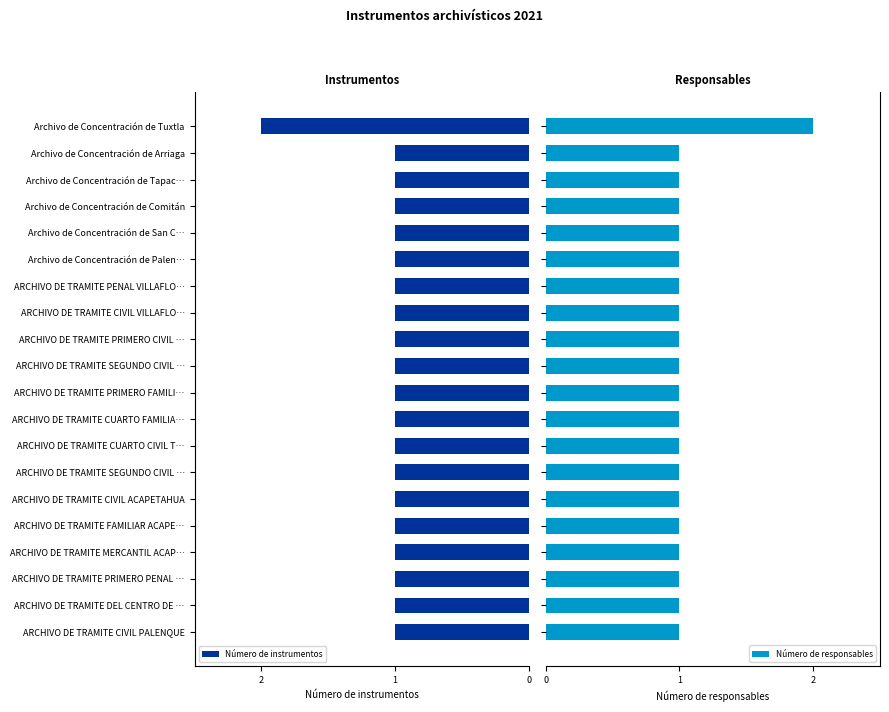

What is the sum of all Número de responsables values?

21